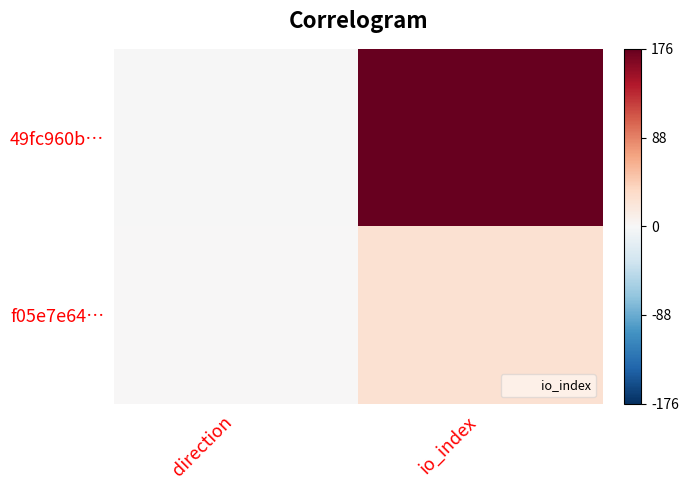

Between direction and io_index, which series saw the biggest shift?

49fc960b…